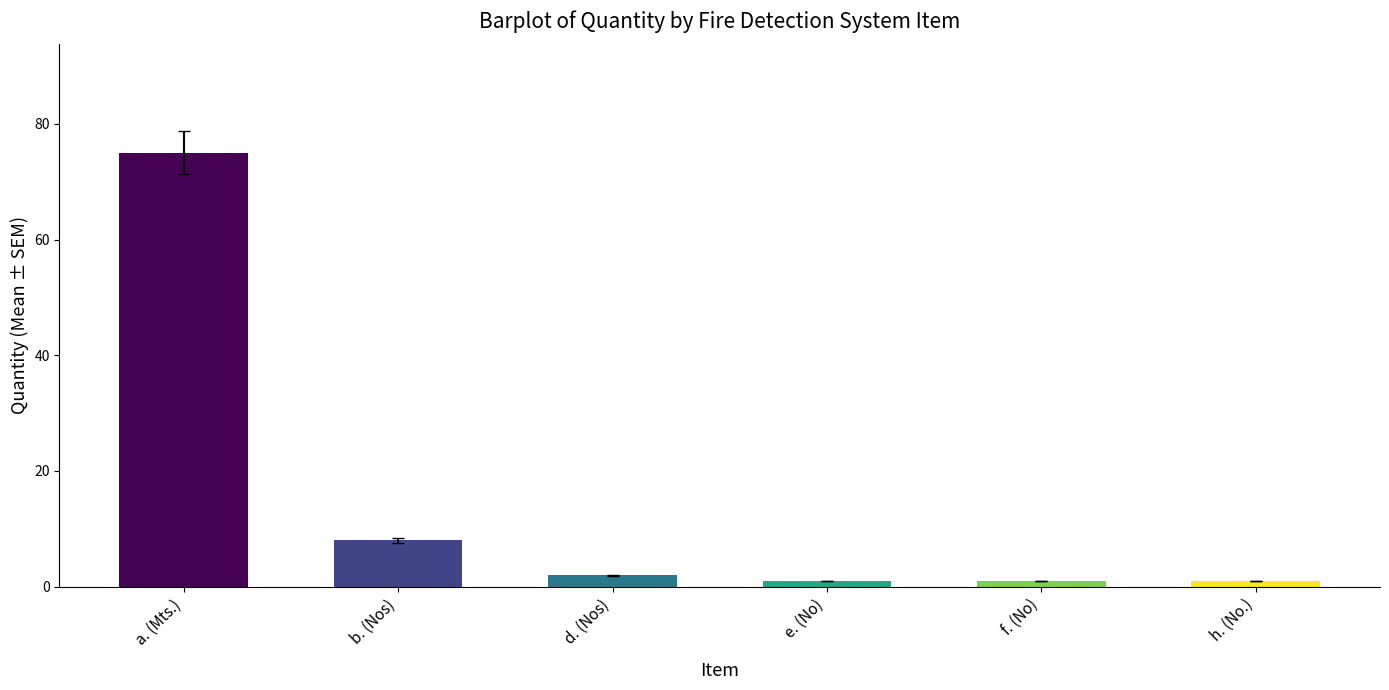

What is the change in value from a. (Mts.) to b. (Nos)?

-67